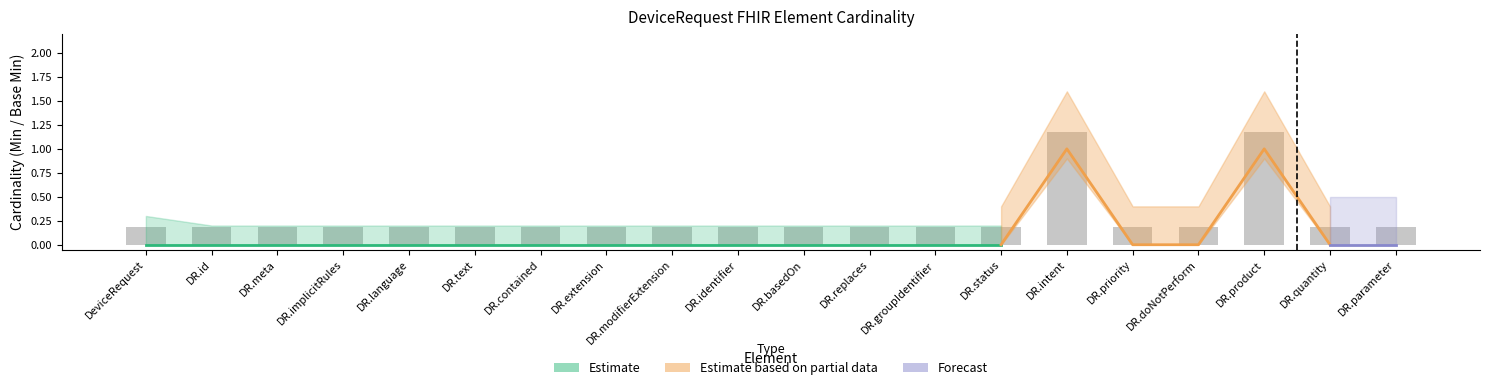

List the labels in order of value, largest first.

DR.intent, DR.product, DeviceRequest, DR.id, DR.meta, DR.implicitRules, DR.language, DR.text, DR.contained, DR.extension, DR.modifierExtension, DR.identifier, DR.basedOn, DR.replaces, DR.groupIdentifier, DR.status, DR.priority, DR.doNotPerform, DR.quantity, DR.parameter